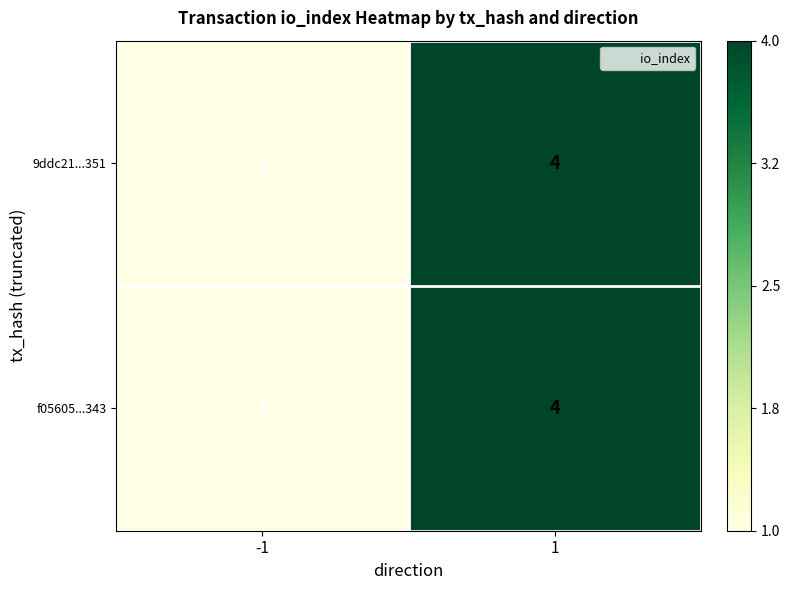

What is the greatest value displayed?

4